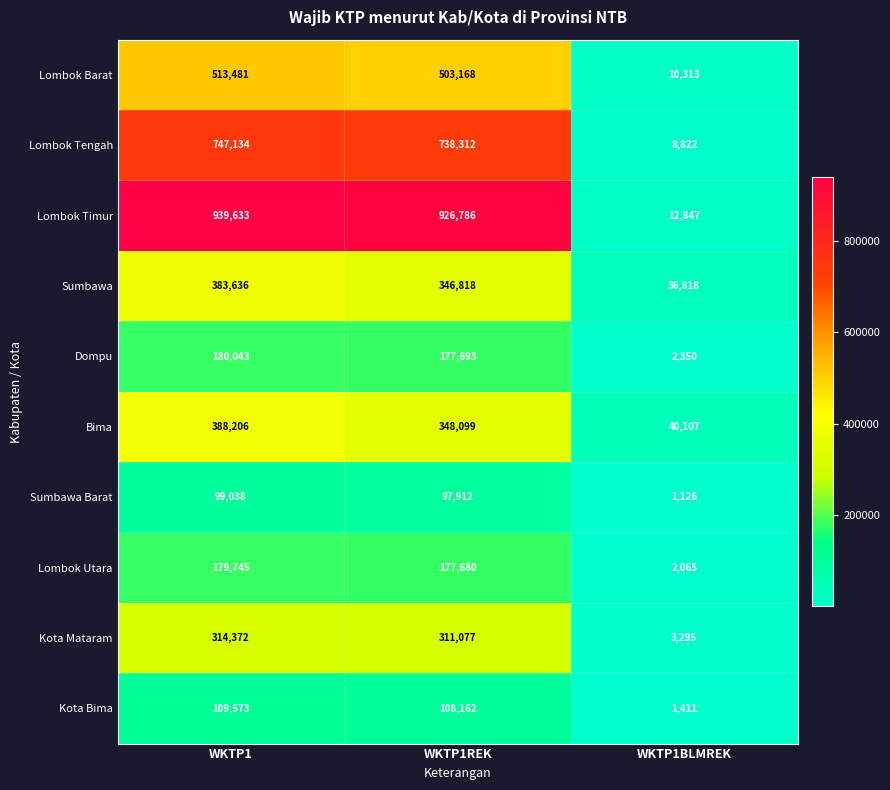

What is the total value across all series at WKTP1BLMREK?

119154